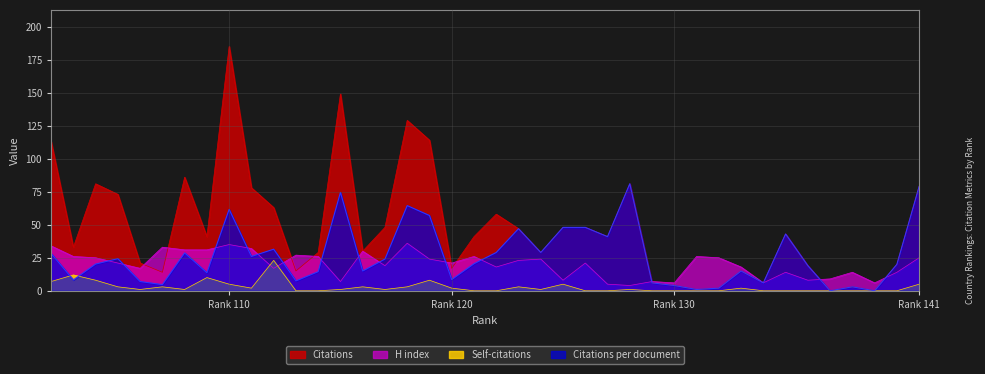

True or false: Self-citations and Citations cross at least once.

False